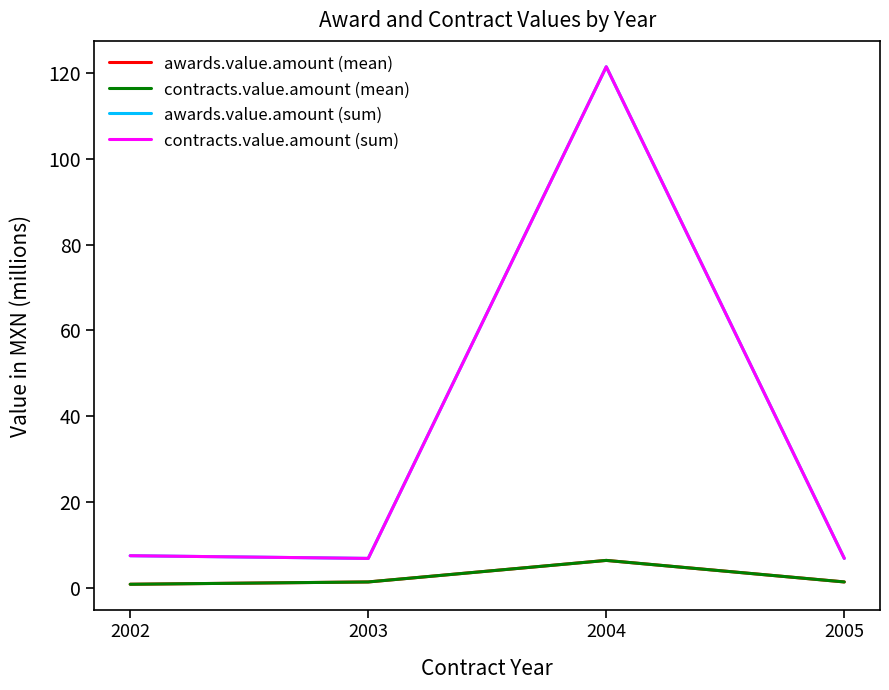

Does the chart have visible grid lines?

No